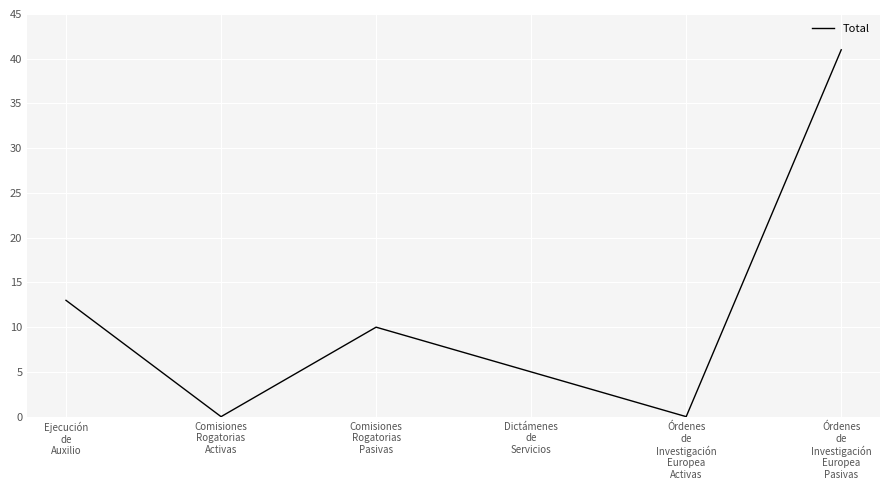

How many distinct data groups are displayed?

1